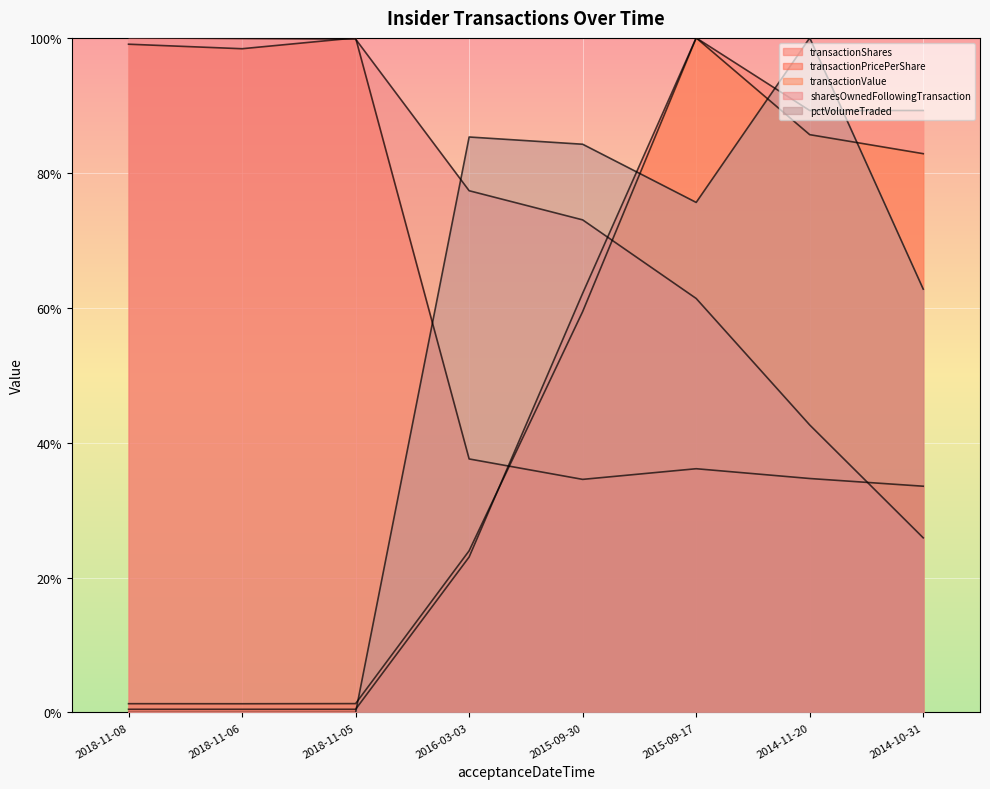

Which series has the largest range (max minus min)?

pctVolumeTraded